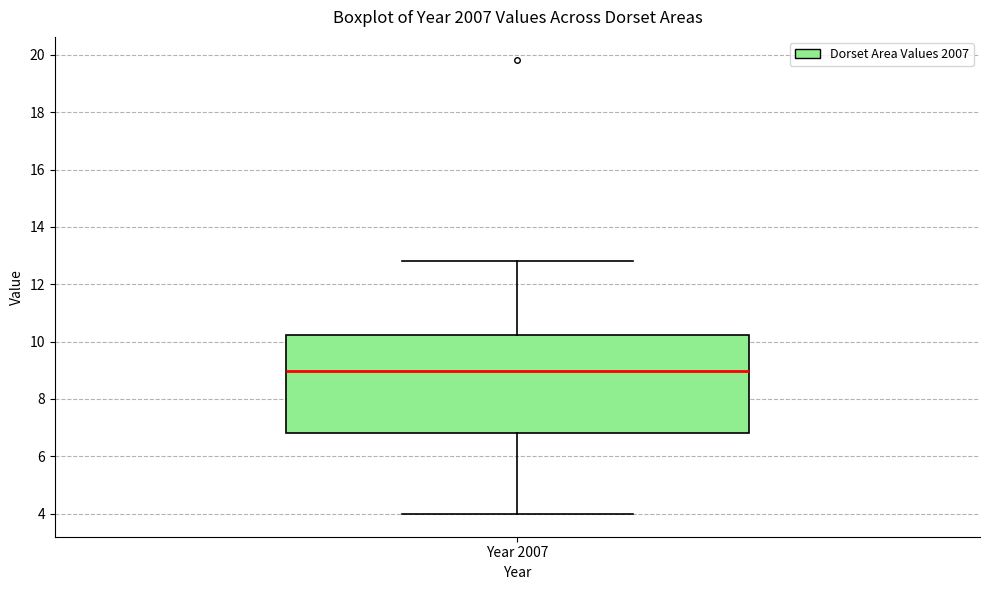

Where does the upper whisker of the box for Year 2007 end on the y-axis? The values are not printed on the chart, so give them approximately, as read against the axis.

12.8